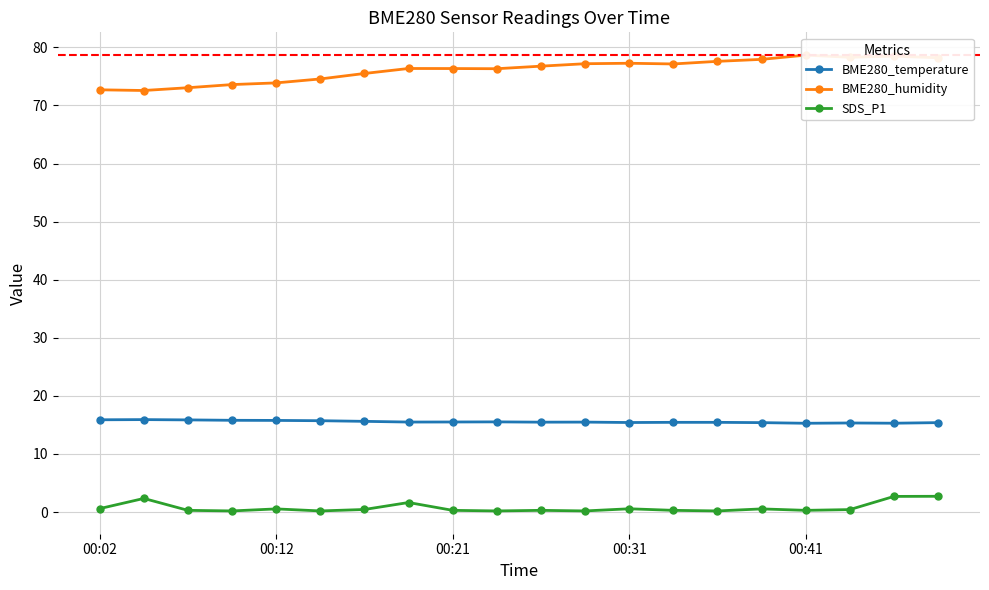

Which series has the largest total across all categories?

BME280_humidity